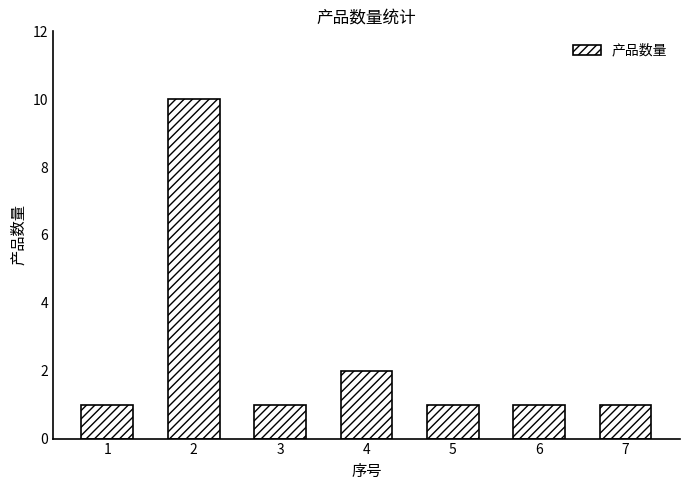

What is the value of the 7th bar from the left?

1